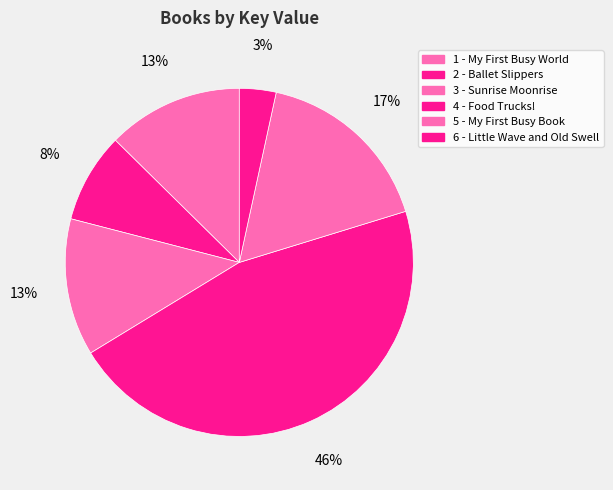

Which slice is the smallest?

6 - Little Wave and Old Swell